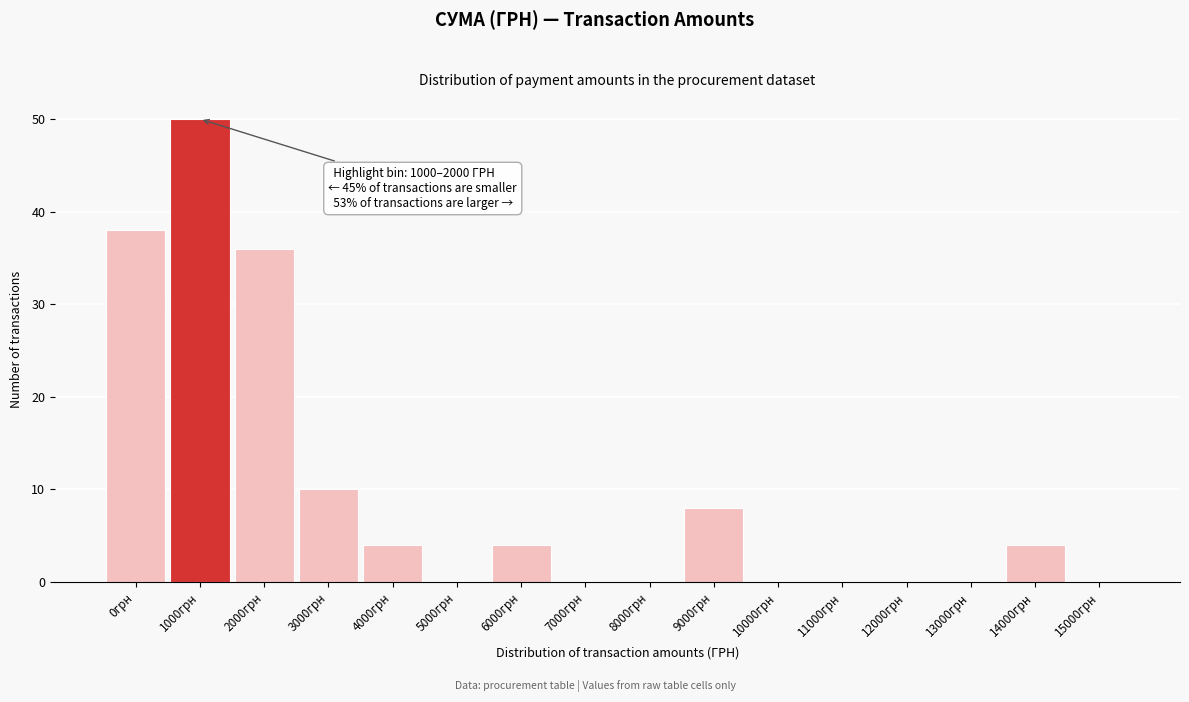

Reading left to right, what are all the values shown in this chart?

0грн=38	1000грн=50	2000грн=36	3000грн=10	4000грн=4	5000грн=0	6000грн=4	7000грн=0	8000грн=0	9000грн=8	10000грн=0	11000грн=0	12000грн=0	13000грн=0	14000грн=4	15000грн=0